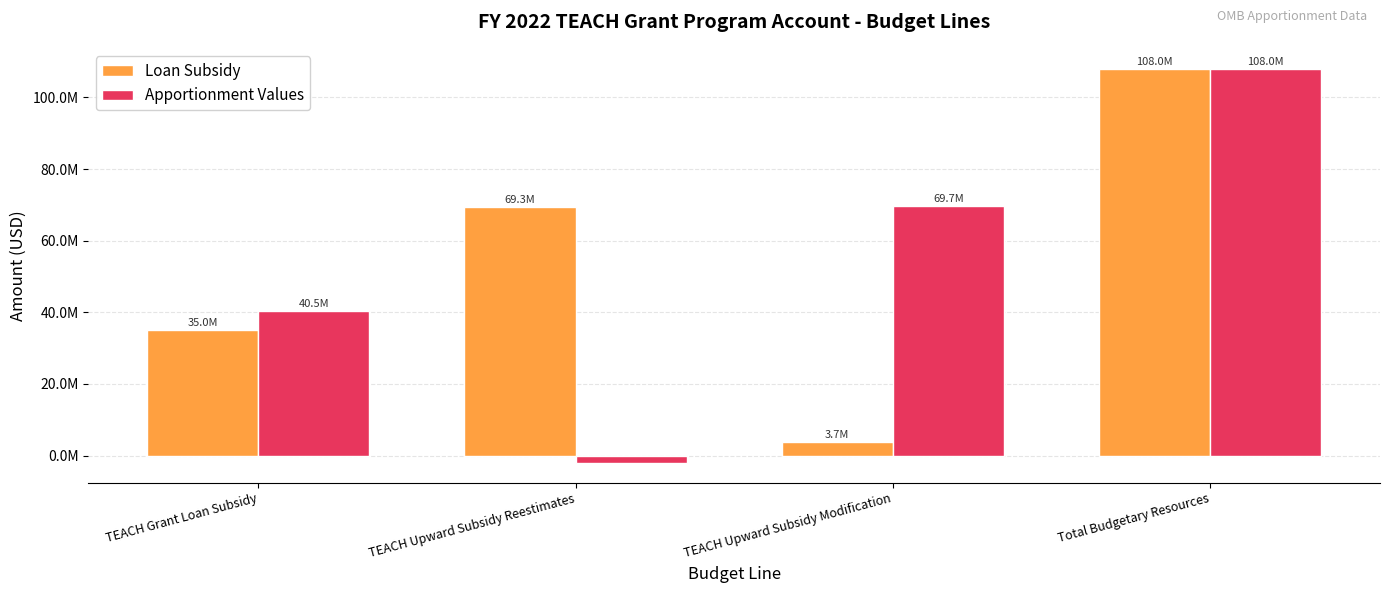

List the labels in order of Loan Subsidy value, smallest first.

TEACH Upward Subsidy Modification, TEACH Grant Loan Subsidy, TEACH Upward Subsidy Reestimates, Total Budgetary Resources